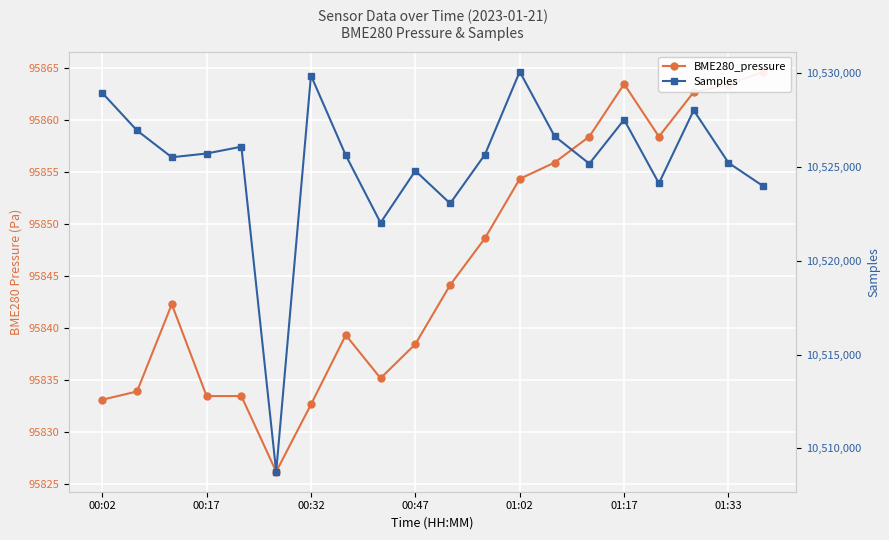

True or false: BME280_pressure and Samples intersect in this chart.

False